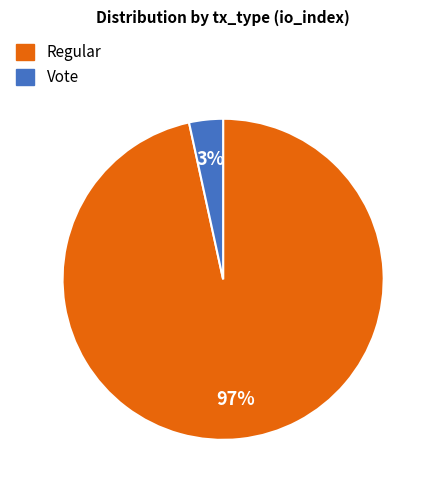

Count the number of slices in the pie.

2